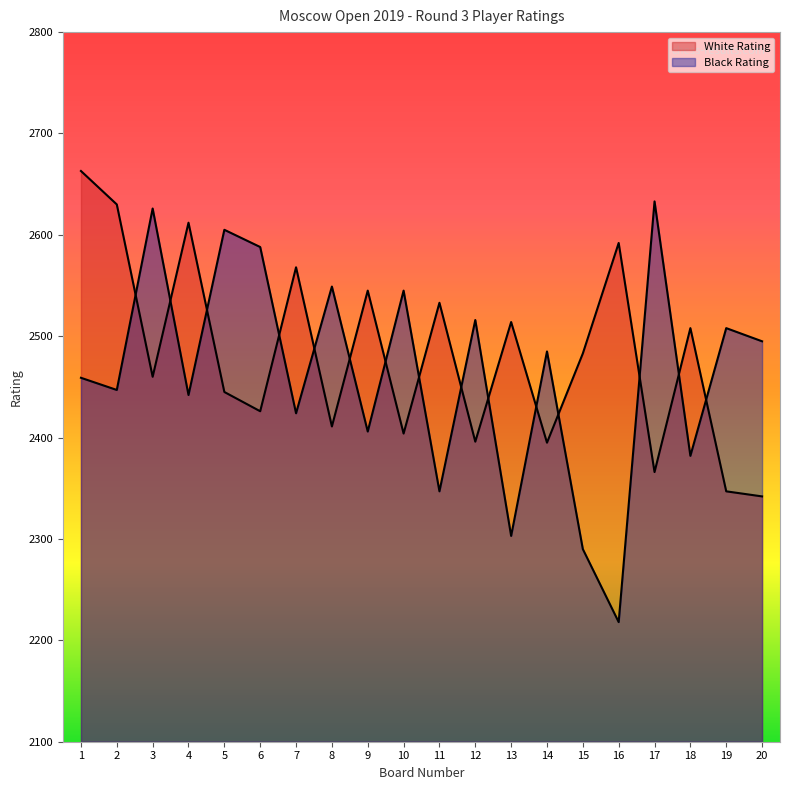

At 2, list the series in order from smallest to largest.

Black Rating, White Rating